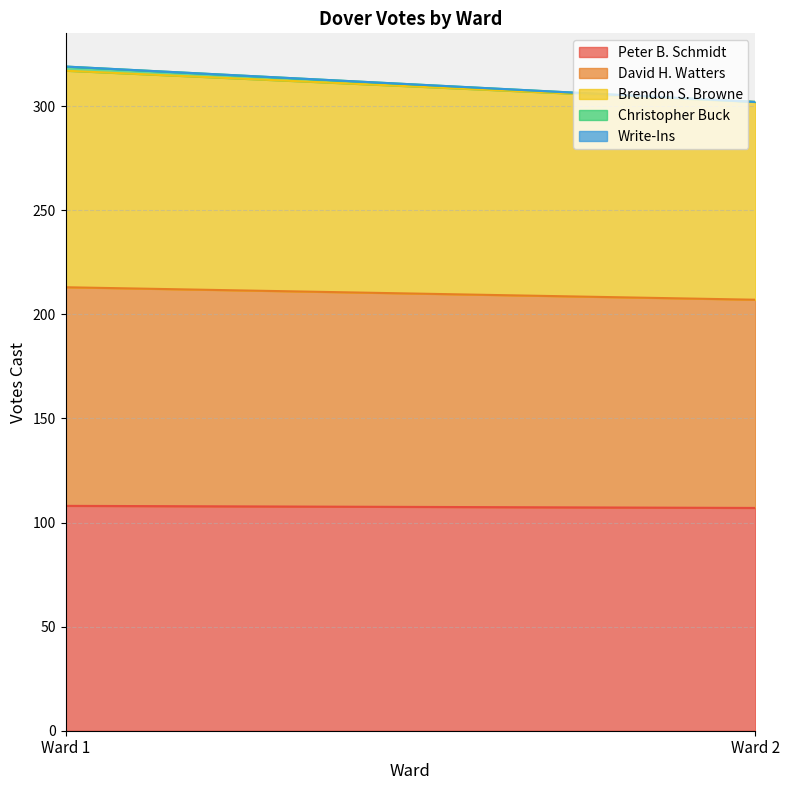

Which has a higher value, Ward 1 or Ward 2?

Ward 1